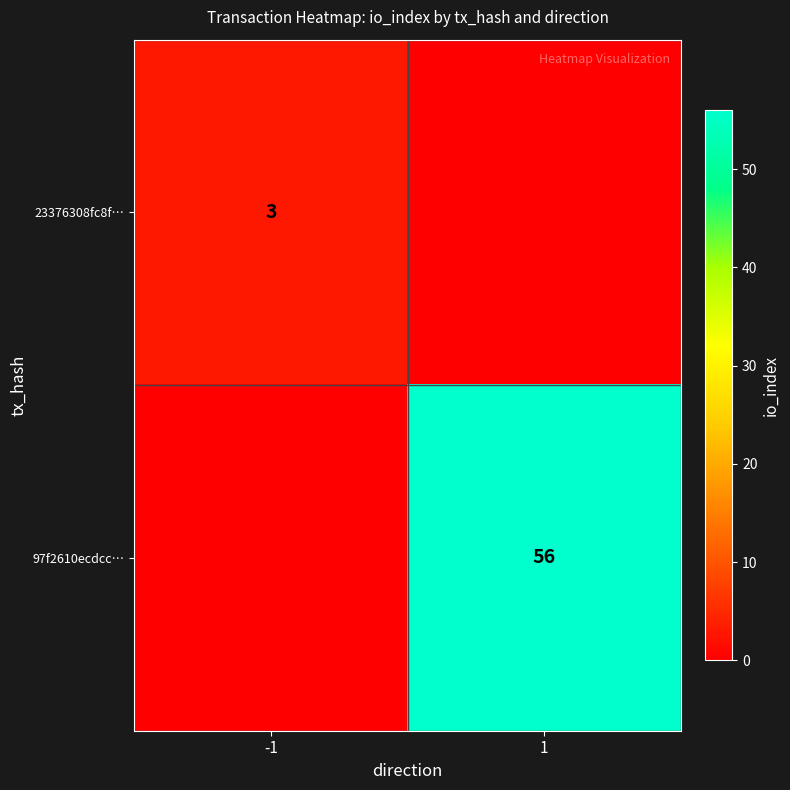

True or false: 23376308fc8f… has a value of 5 at -1.

False